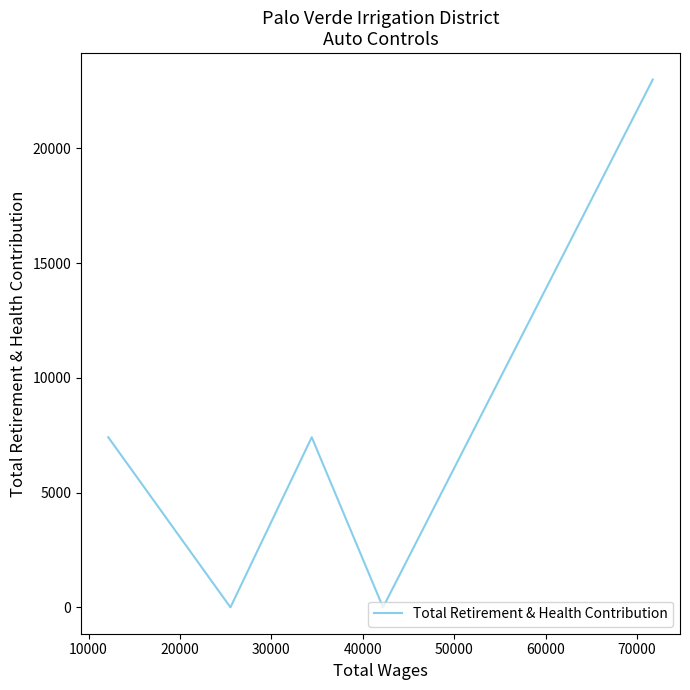

Count the number of categories in the chart.

5